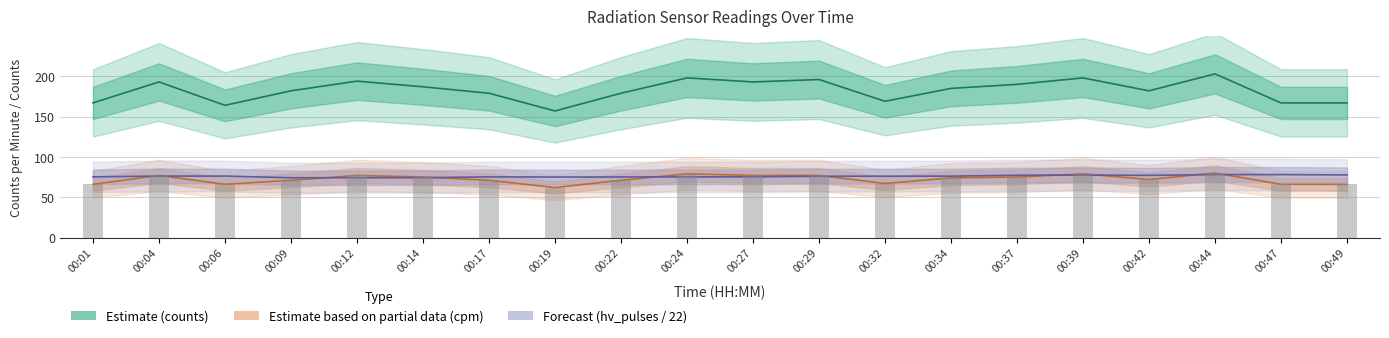

What is the difference between the counts_per_minute values at 00:24 and 00:06?

13.0